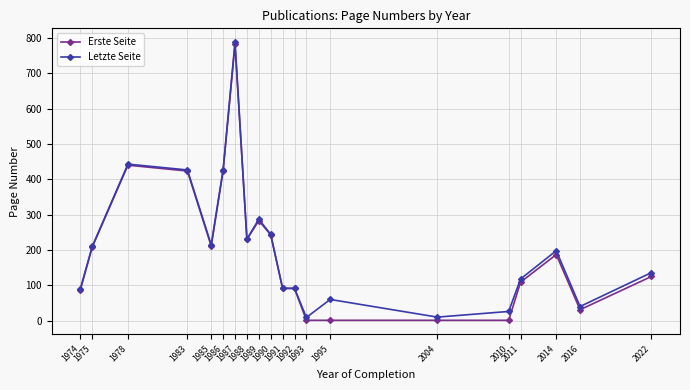

True or false: Letzte Seite has more than 0 points higher than both neighbors.

True